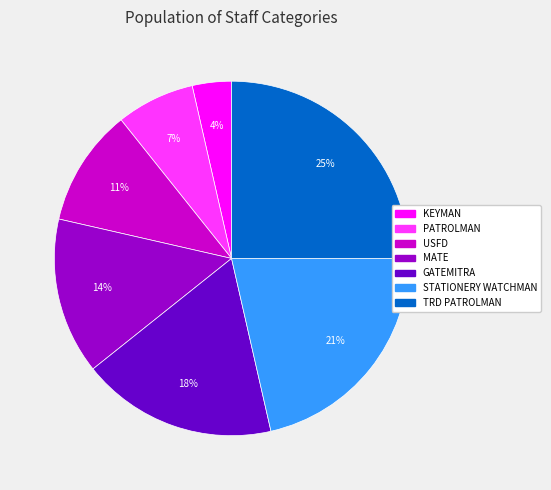

Count the number of slices in the pie.

7